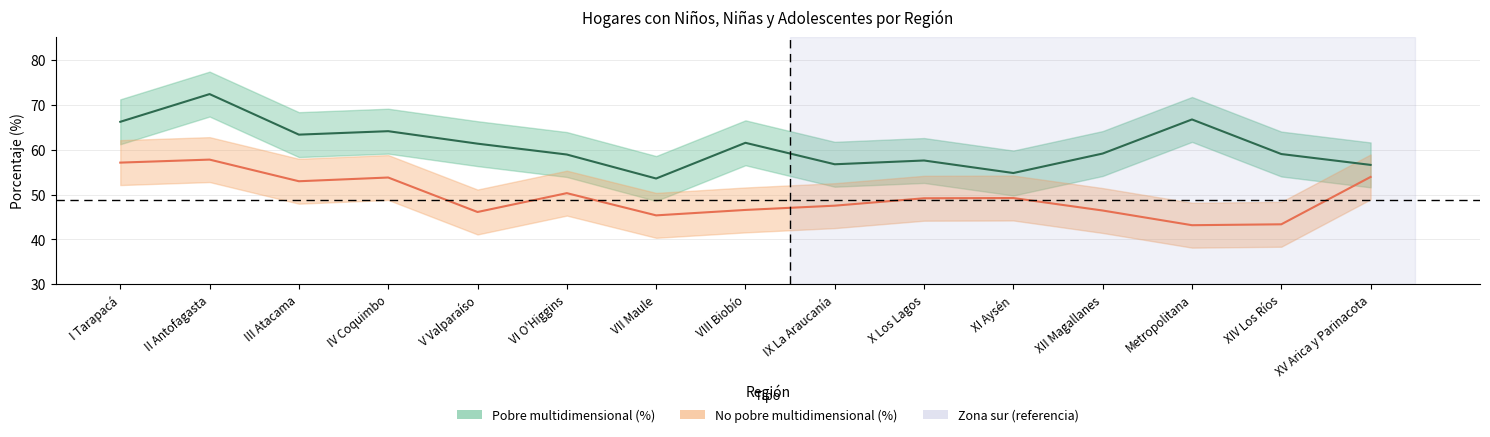

Which series has the widest spread of values?

Pobre multidimensional (%)